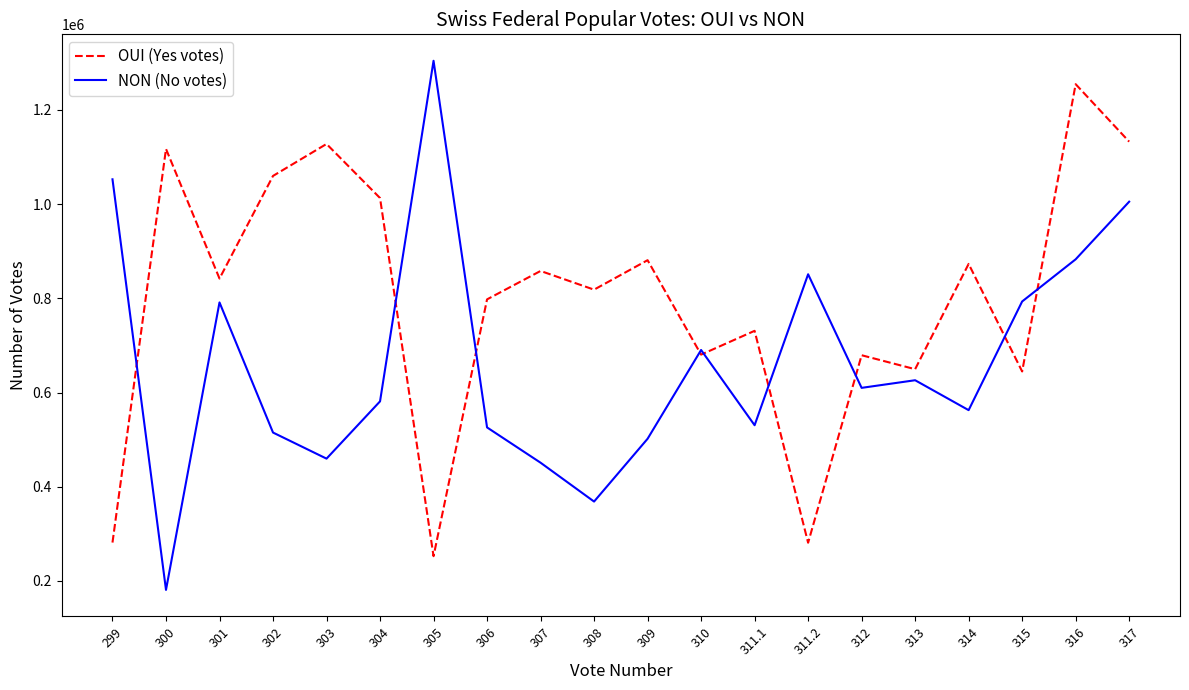

What is the difference between the highest and lowest values at 302?

544765